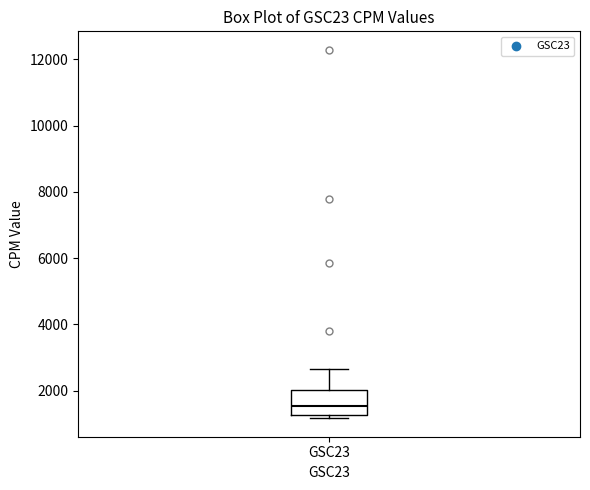

Read this box plot against the y-axis: the position of the median line, the range covered by the box, and the ends of both whiskers. The values are not printed on the chart, so give them approximately, as read against the axis.

median 1600, box 1200 to 2000, whiskers 1200 (just below the box's lower edge) to 2600